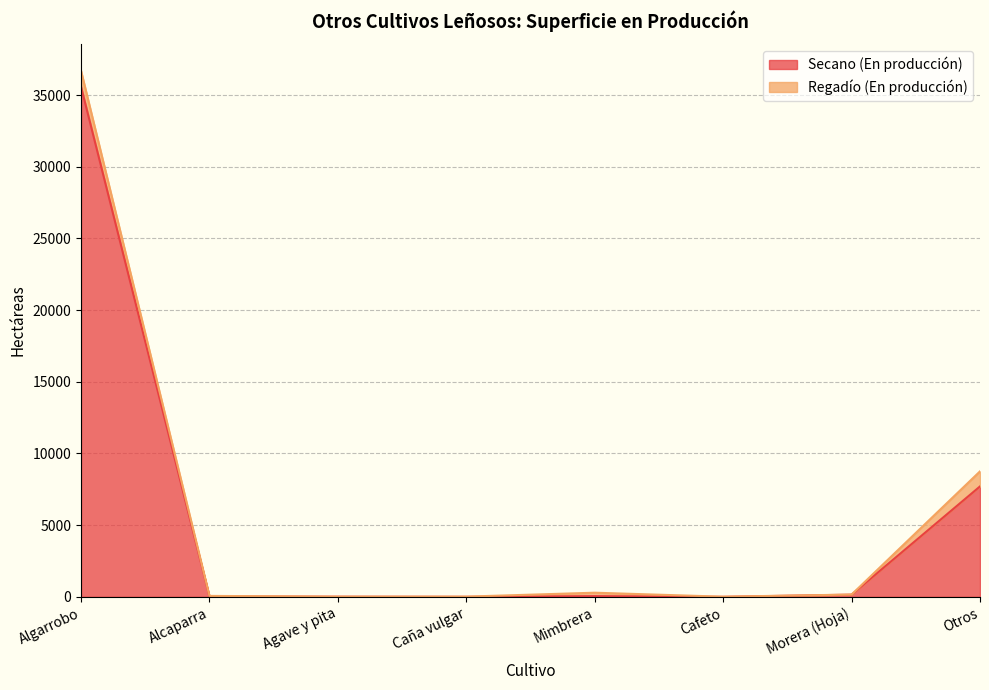

How many values are above zero?

7